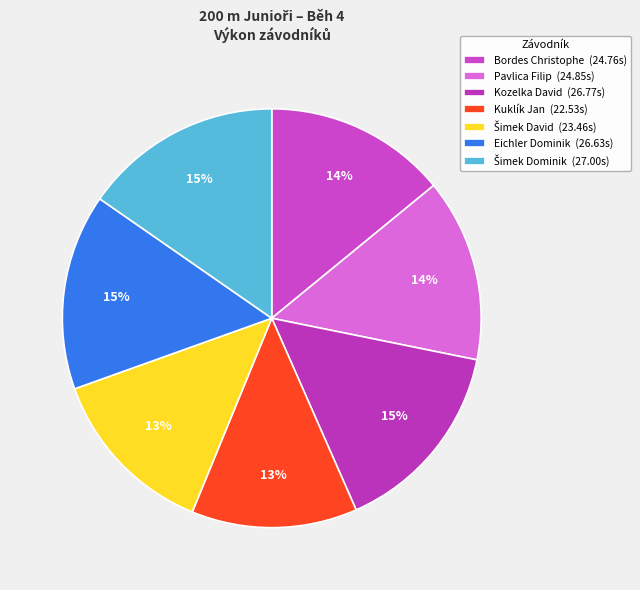

Combined, do Šimek Dominik and Kozelka David account for over 50%?

No